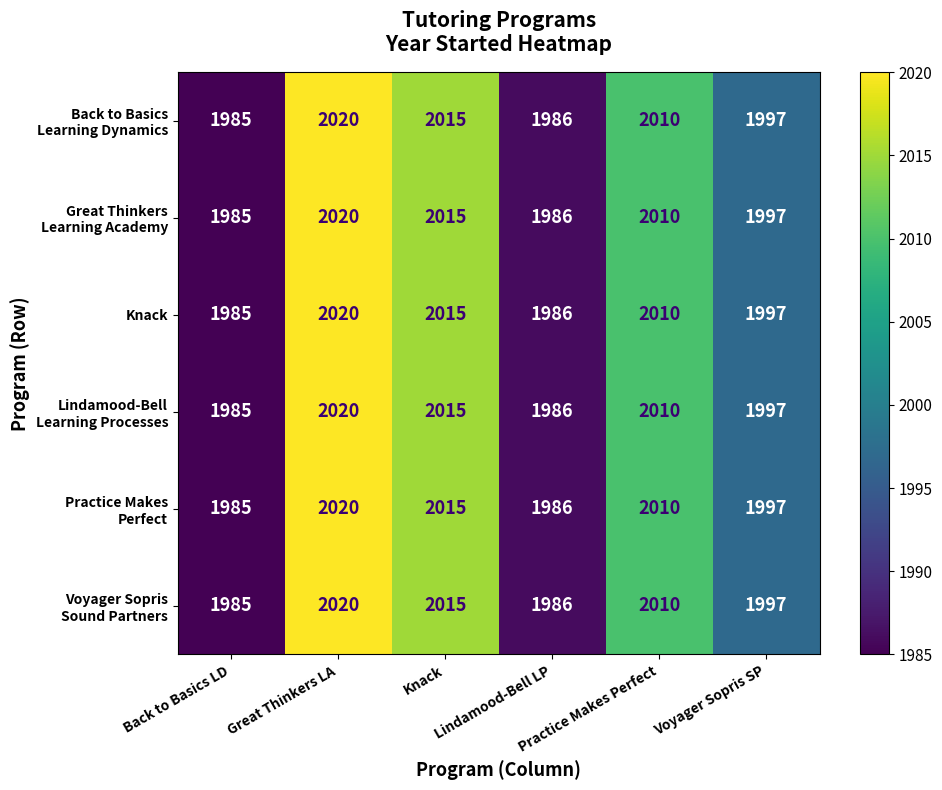

At which category is the sum across all series the highest?

Great Thinkers LA